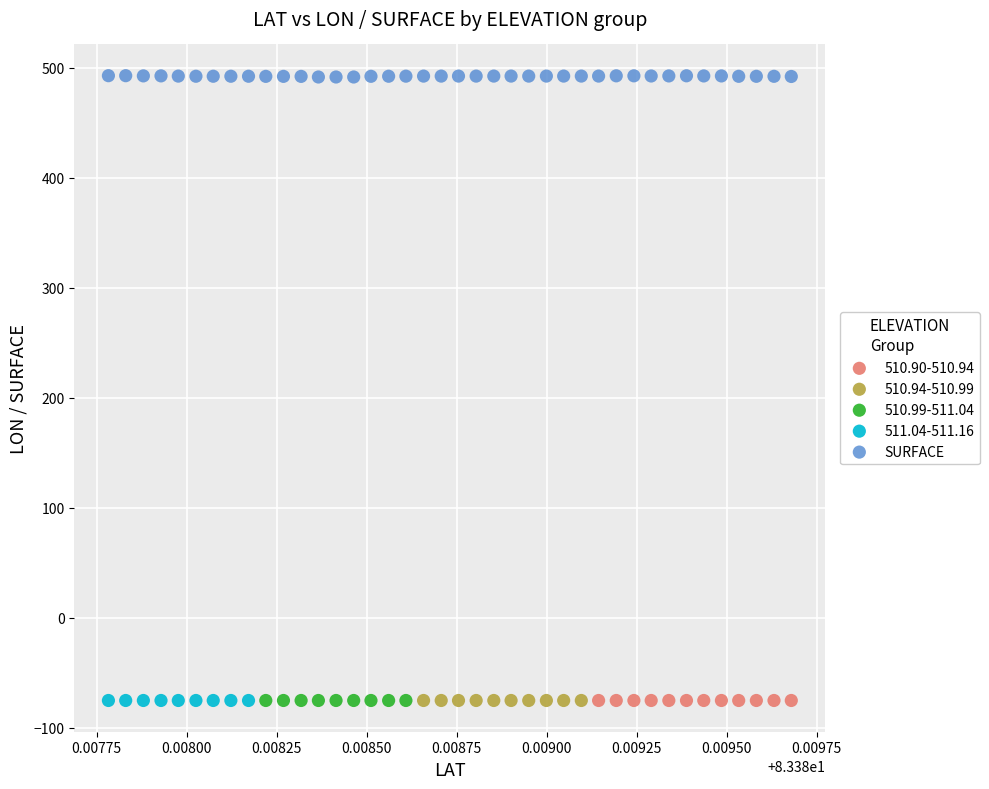

Which series has the largest Y range (max minus min)?

SURFACE